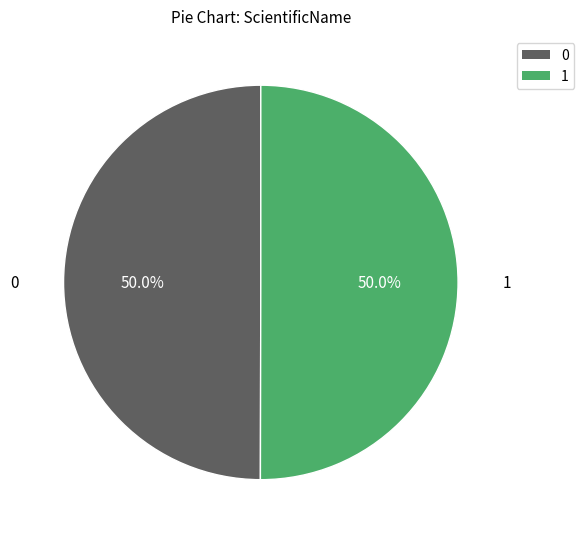

What percentage is the 0 slice, to the nearest percent?

50%